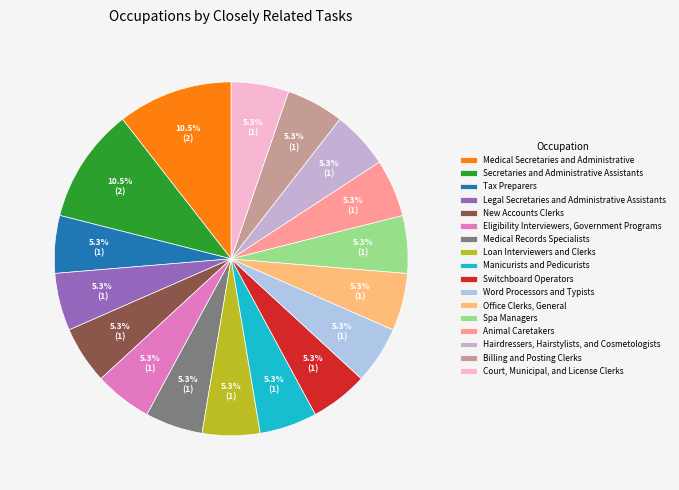

What percentage is the Court, Municipal, and License Clerks slice, to the nearest percent?

5%